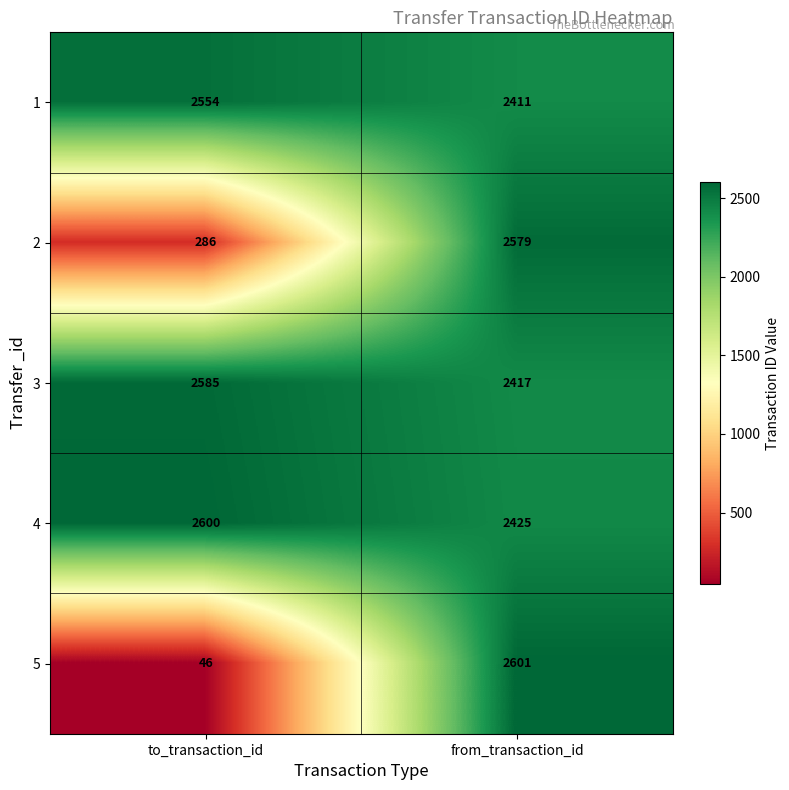

True or false: 2 has a value of 4560 at from_transaction_id.

False